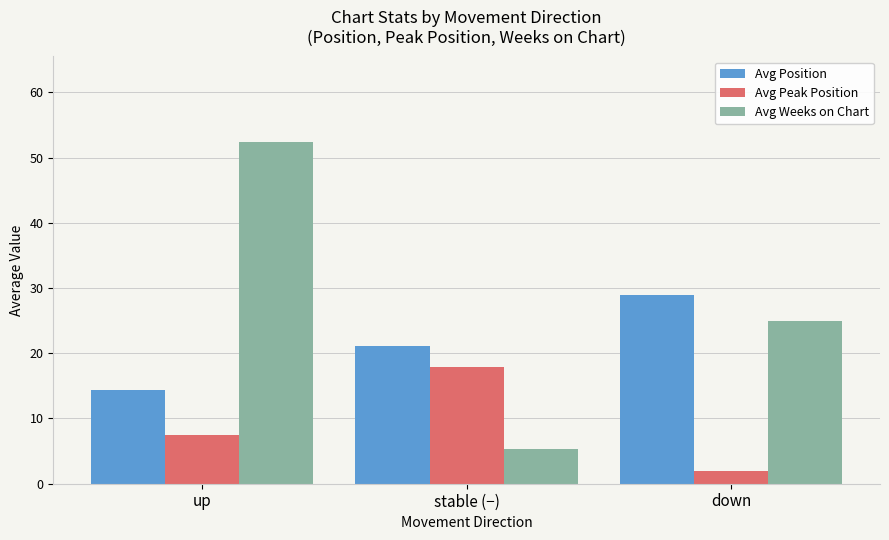

Which series has the largest range (max minus min)?

Avg Weeks on Chart